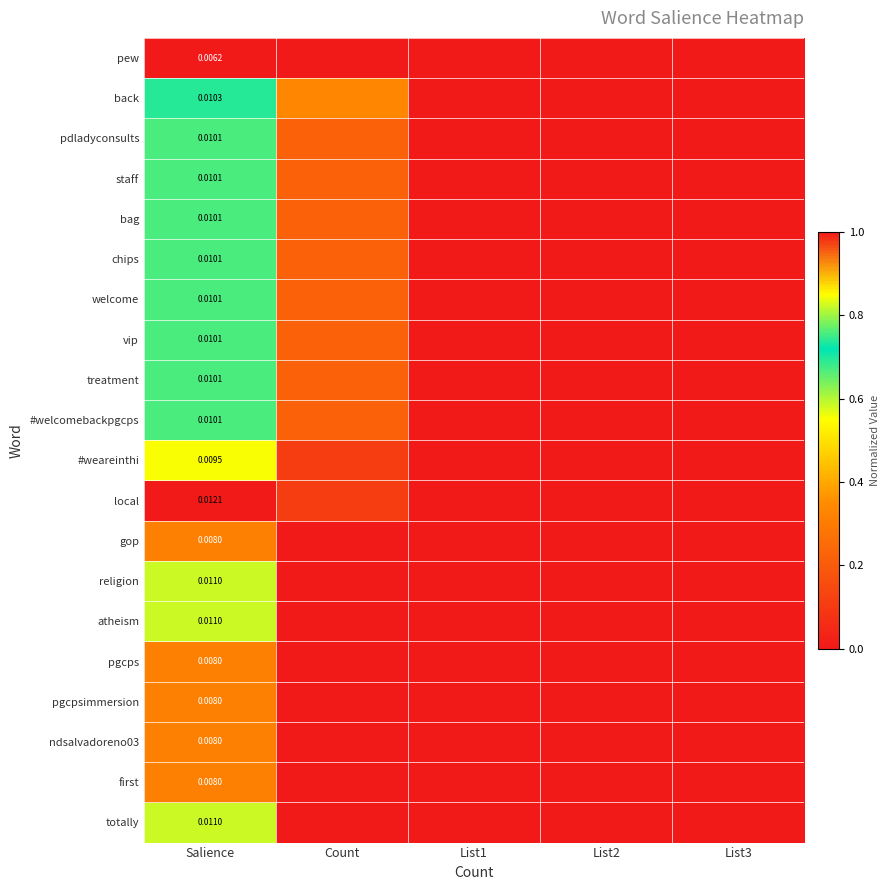

Is the value of pdladyconsults at Count greater than the value of bag at List2?

Yes